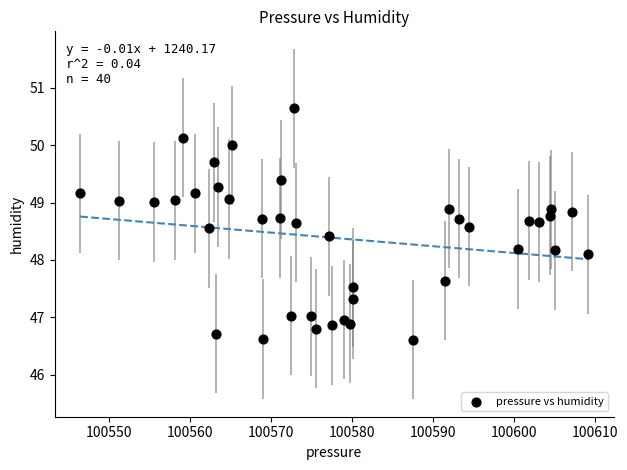

What Y value in the scatter plot is closest to 48?

48.1